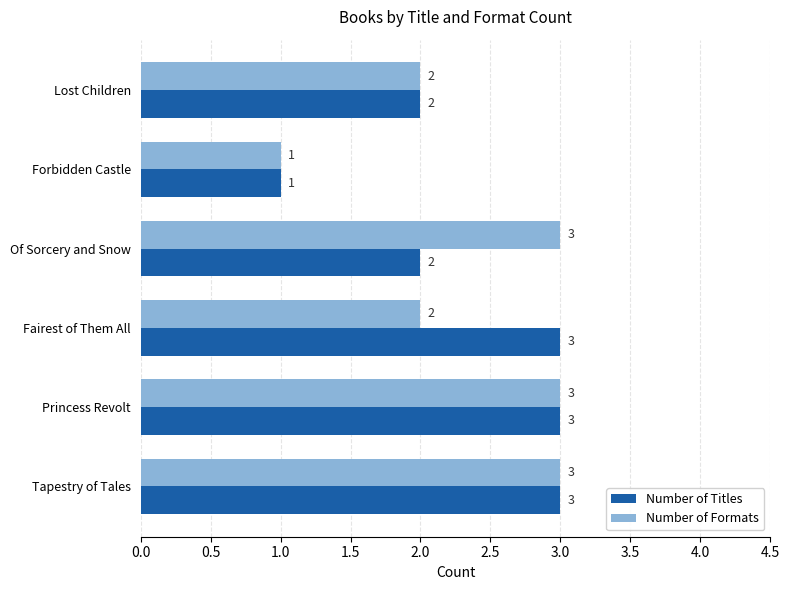

Is the value of Number of Titles at Forbidden Castle greater than the value of Number of Formats at Fairest of Them All?

No